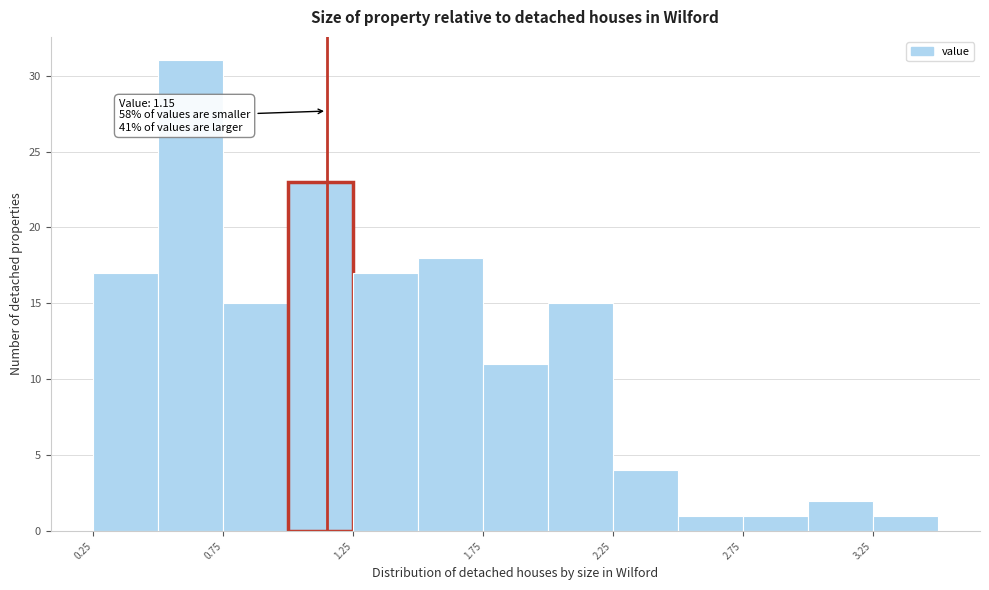

Over which range of the x-axis is the bar tallest?

0.50 to 0.75